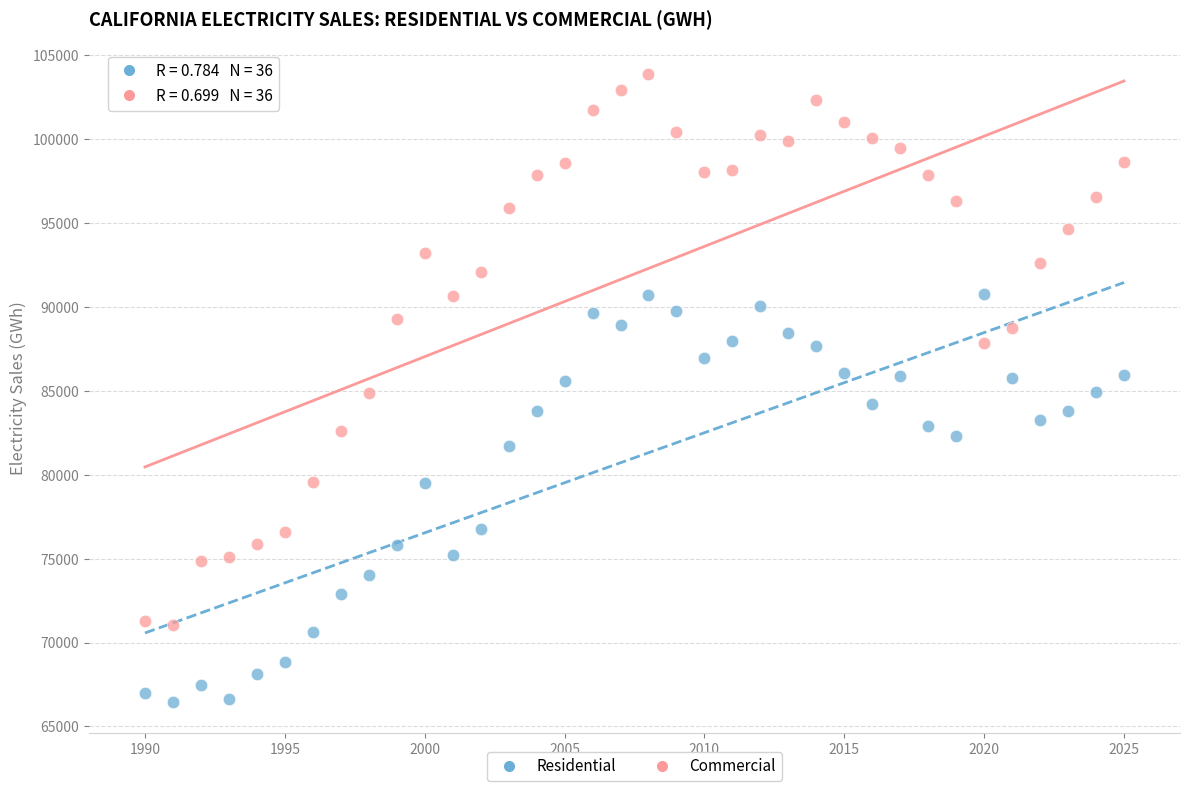

Across all data points, what is the range of X values (max minus min)?

35.0